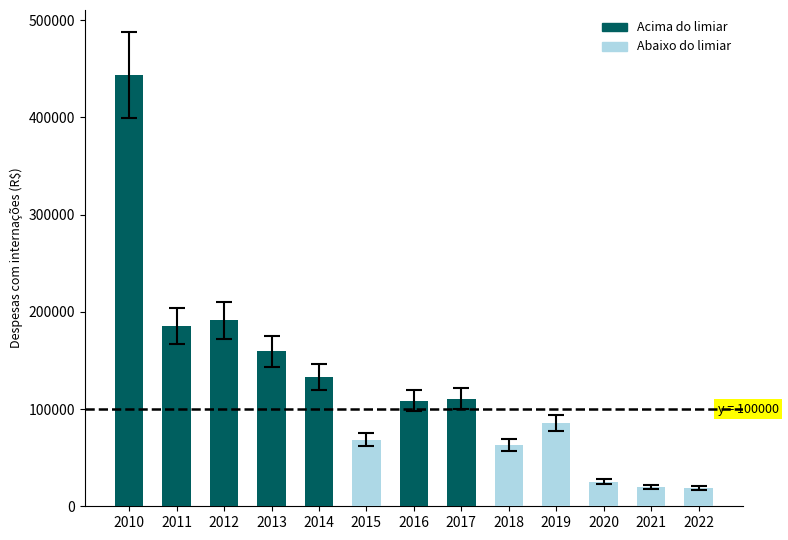

What is the sum of all values?

1612041.6